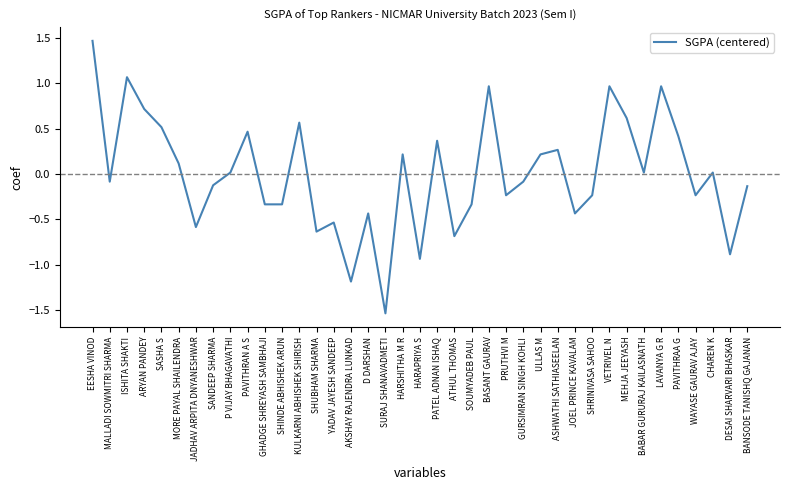

What position from the right is SASHA S?

35